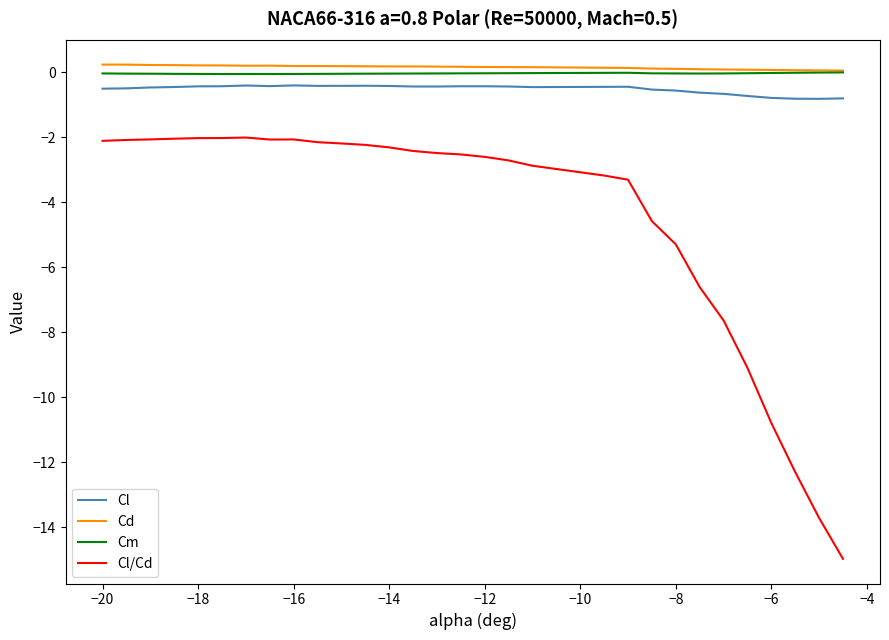

Which series has the widest spread of values?

Cl/Cd